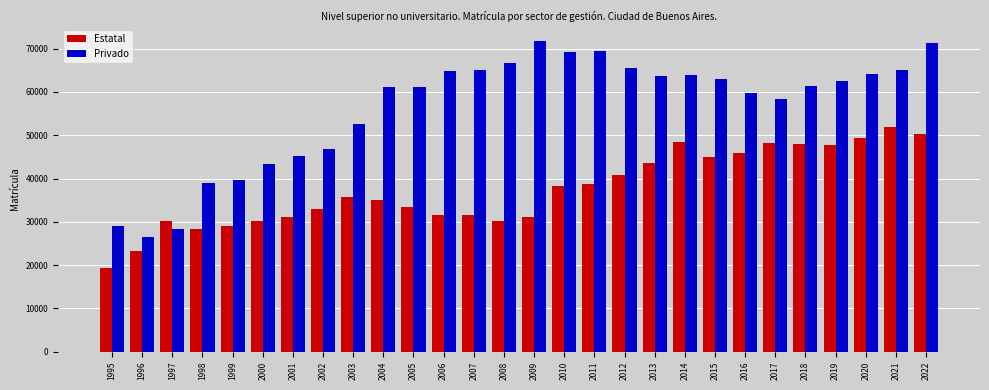

What is the difference between the maximum and minimum values in the Privado series?

45315